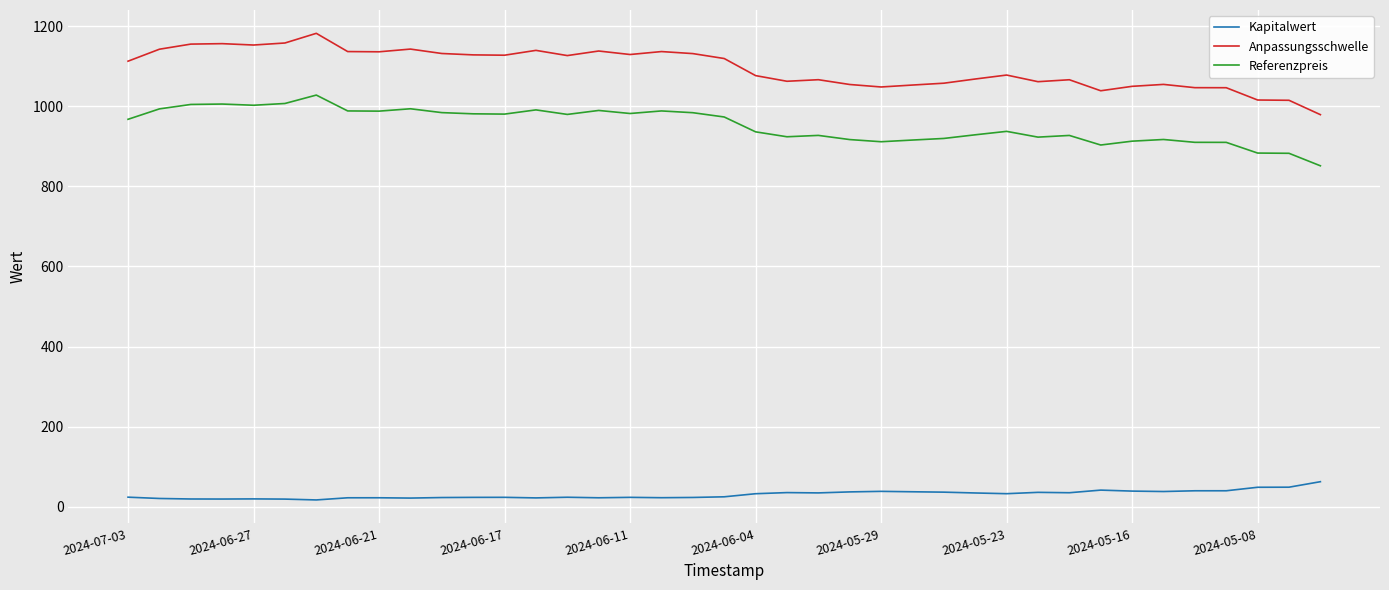

What is the maximum value shown in the chart?

1182.2